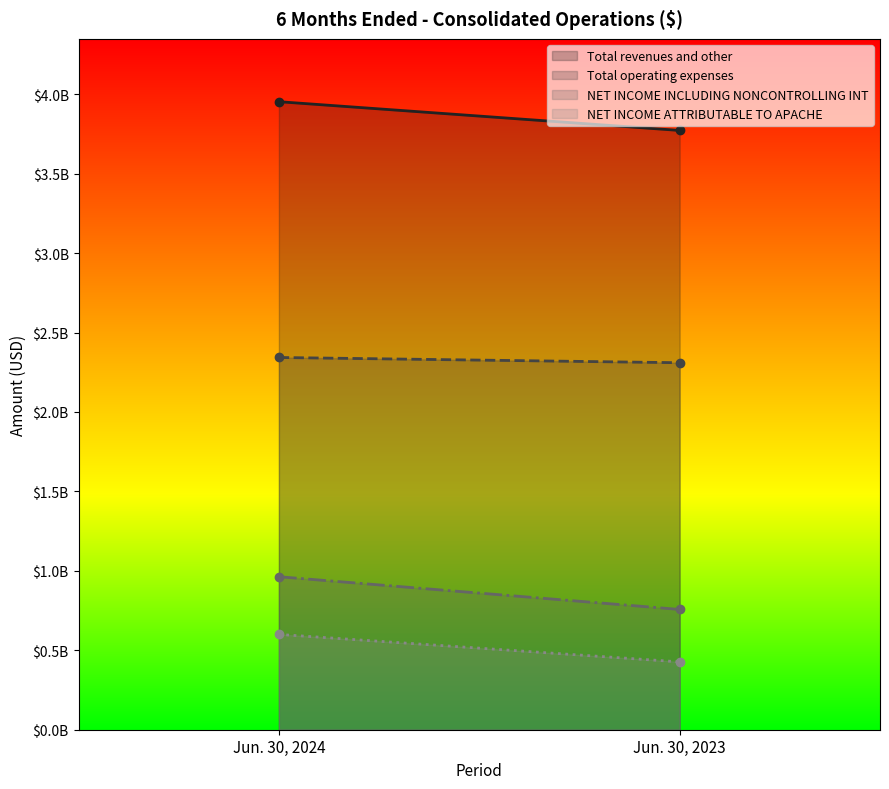

Reading left to right, extract all data points from this chart.

Total revenues and other: Jun. 30, 2024=3953000000	Jun. 30, 2023=3772000000
Total operating expenses: Jun. 30, 2024=2343000000	Jun. 30, 2023=2310000000
NET INCOME INCLUDING NONCONTROLLING INT: Jun. 30, 2024=963000000	Jun. 30, 2023=757000000
NET INCOME ATTRIBUTABLE TO APACHE: Jun. 30, 2024=600000000	Jun. 30, 2023=427000000